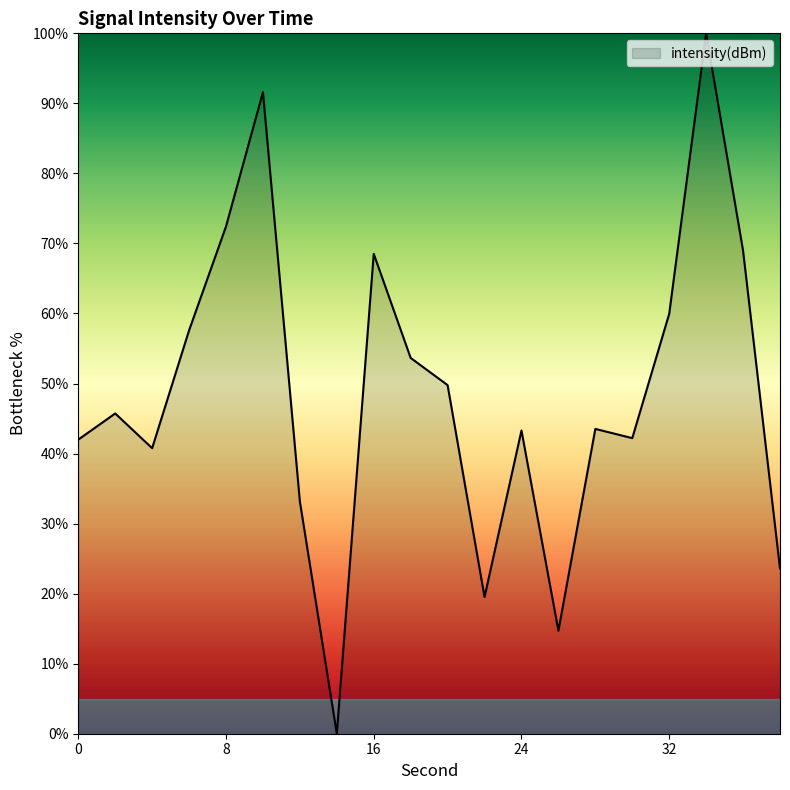

How many lines are shown in the chart?

1